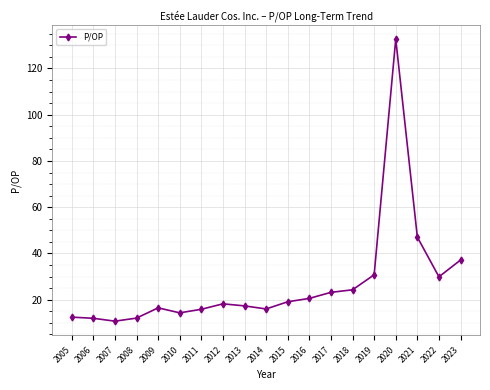

At which label is the value closest to 71?

2021